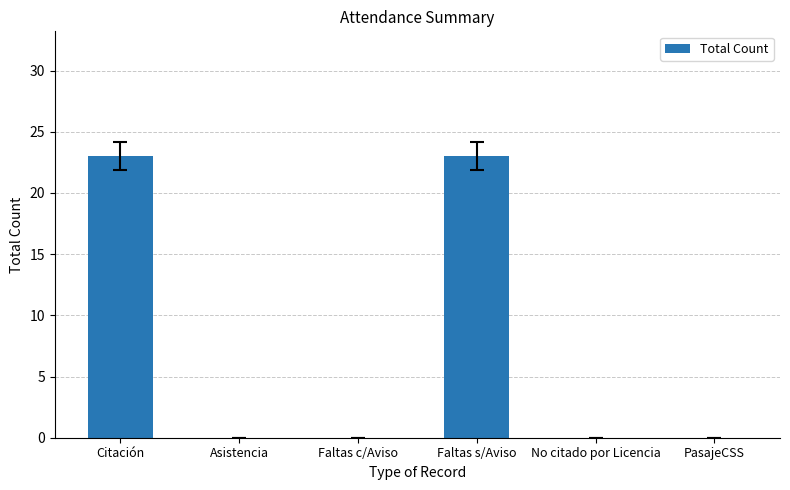

What is the change in value from Citación to Faltas c/Aviso?

-23